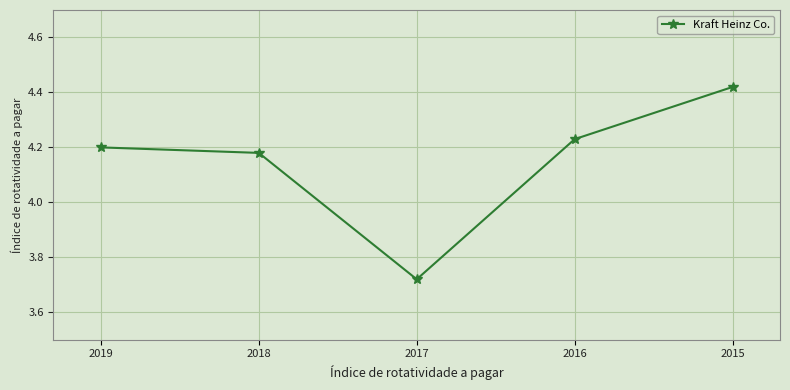

What is the difference between the second highest and minimum values?

0.5